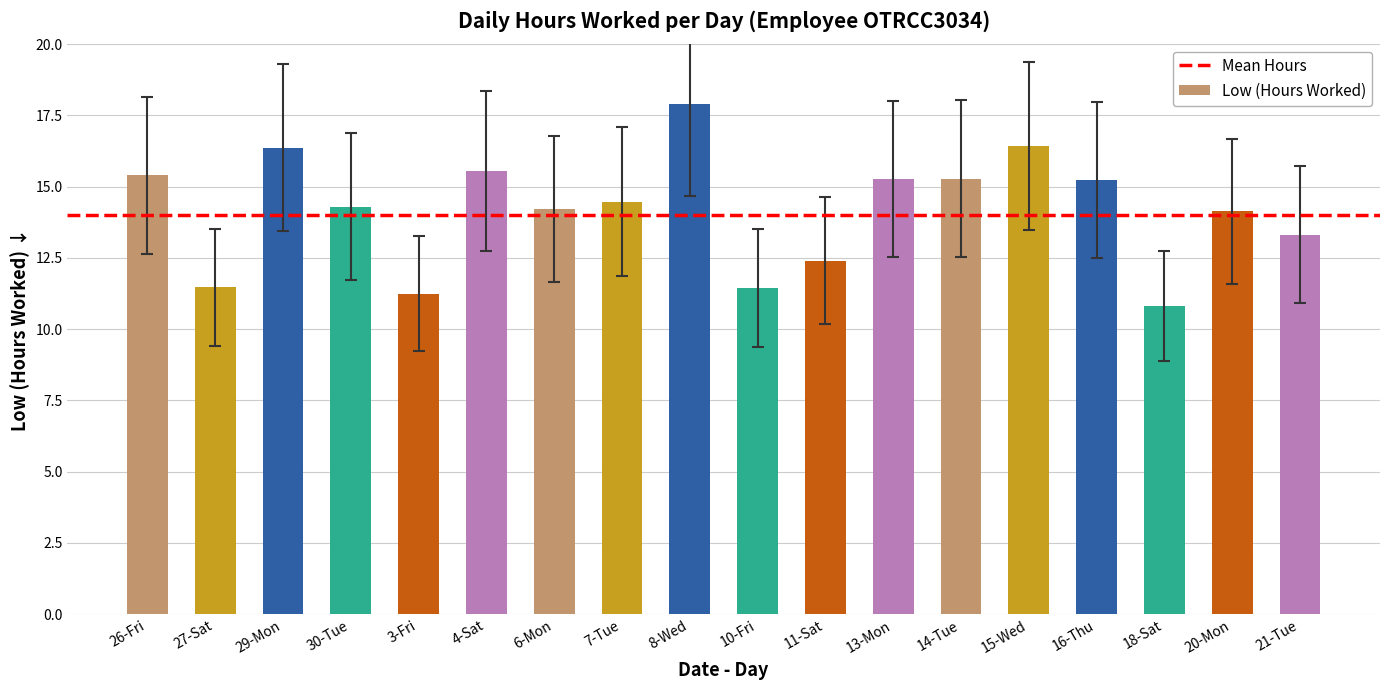

The chart shows a value of 15.2 at 16-Thu. True or false?

True